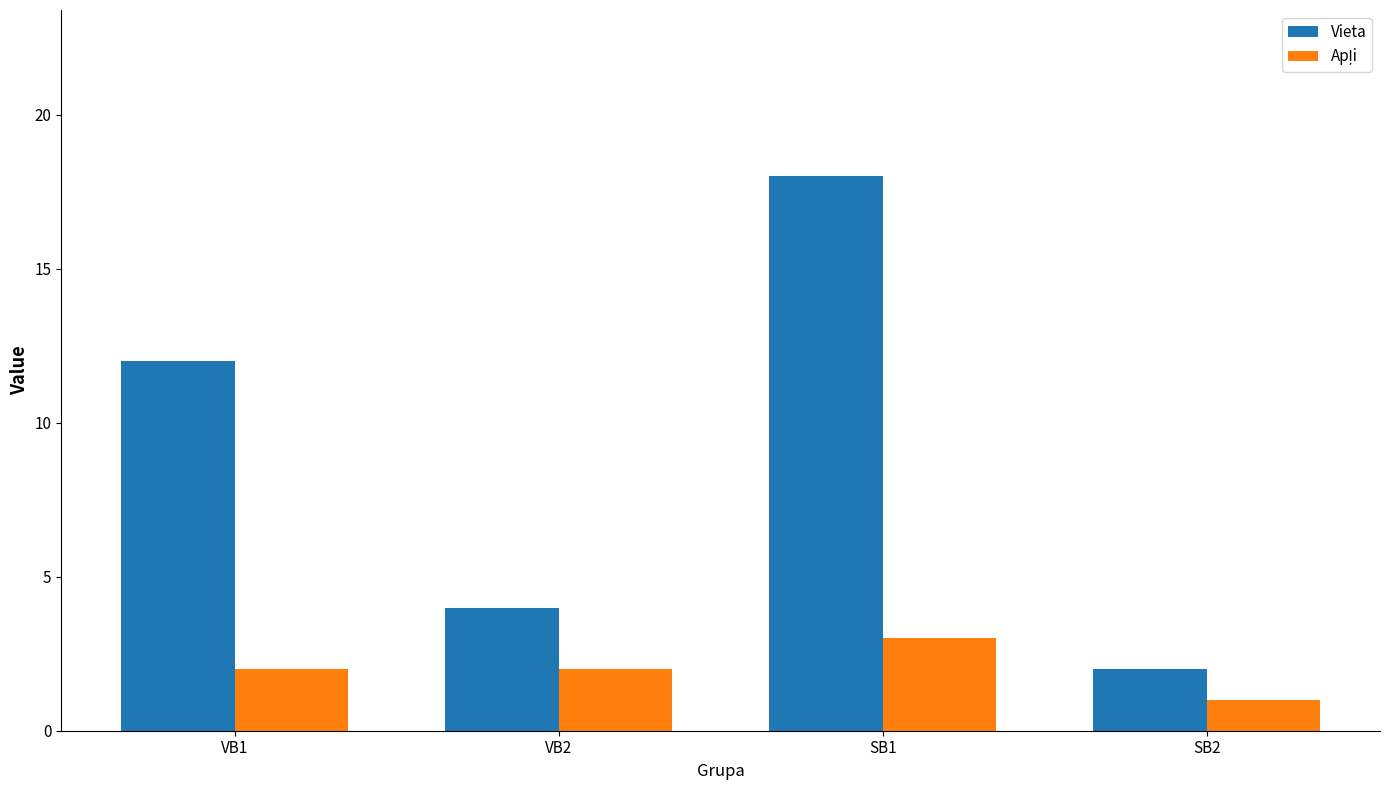

At how many categories does at least one series exceed 3?

3